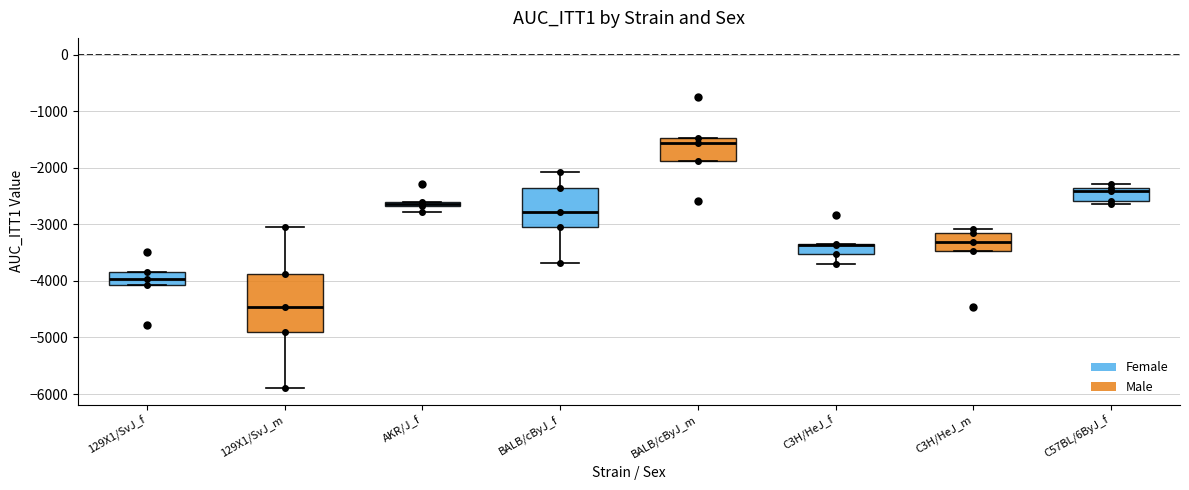

Which box is the tallest, from its lower edge to its upper edge?

129X1/SvJ_m